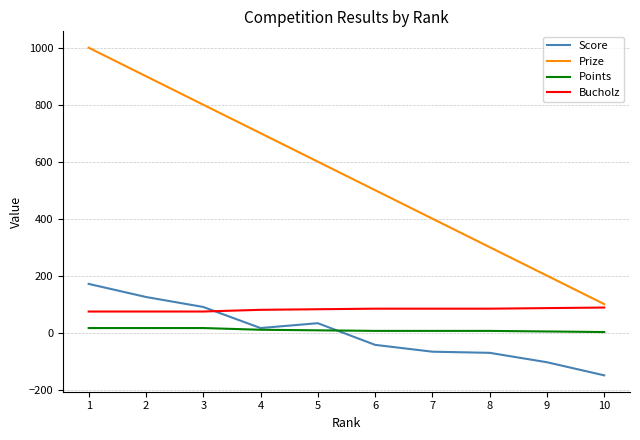

The value of Prize at 3 is 800. True or false?

True